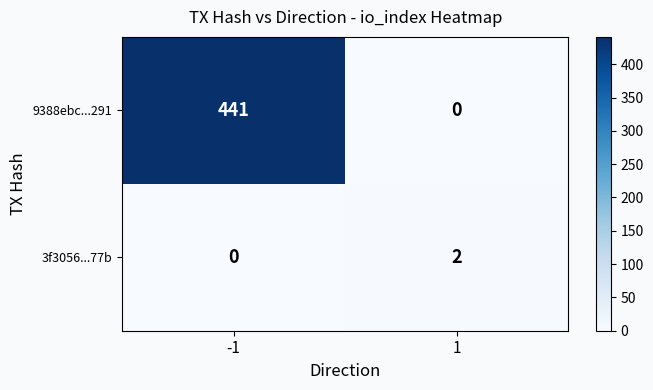

Between -1 and 1, which series saw the biggest shift?

9388ebc...291